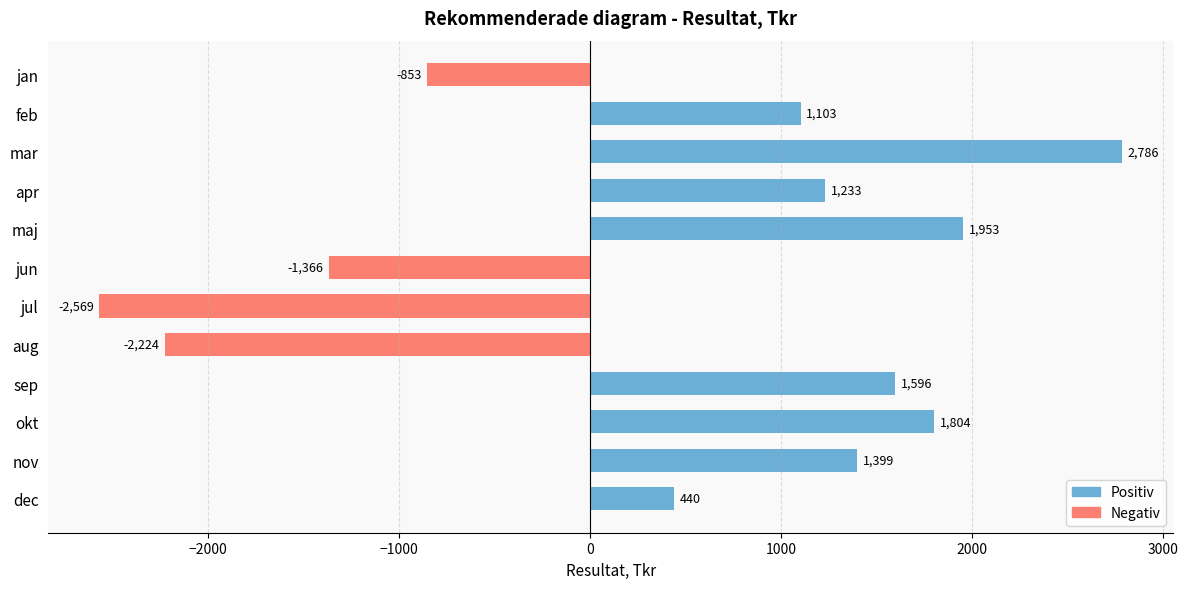

What is the sum of all values?

5302